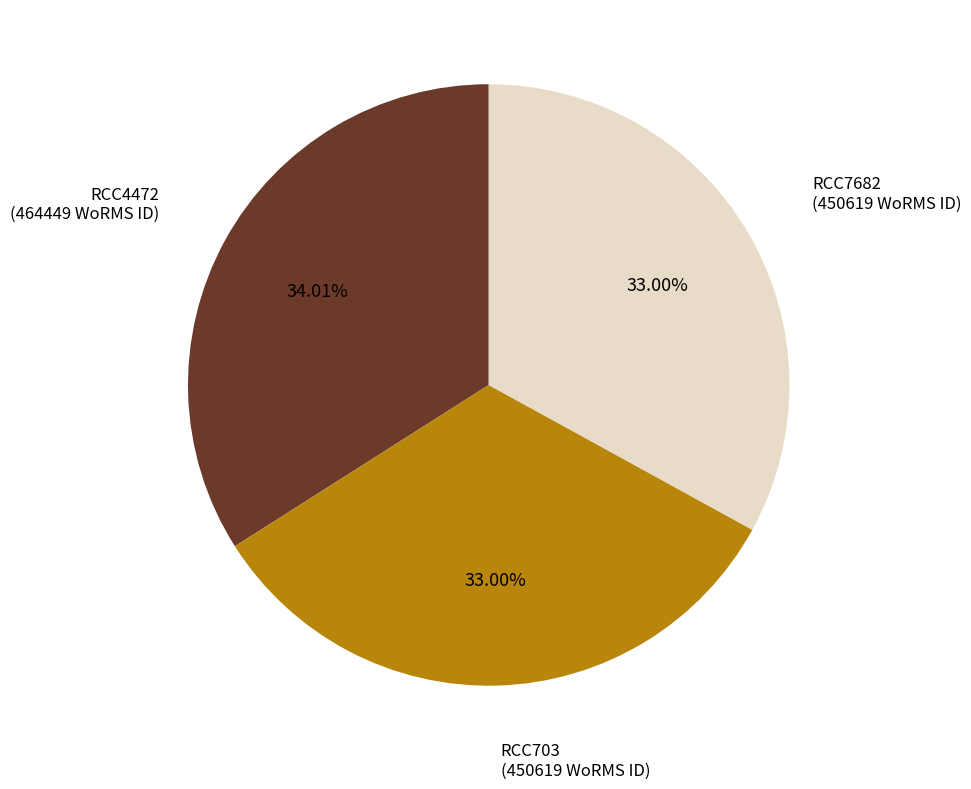

Is RCC4472 the majority of the pie?

No